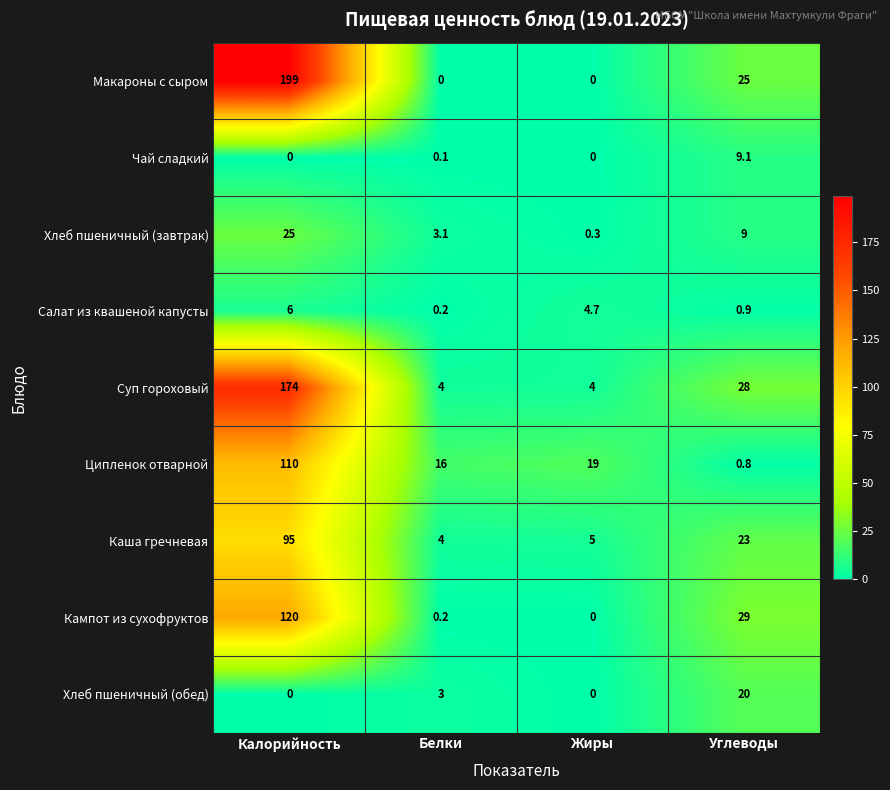

The Хлеб пшеничный (завтрак) series shows 15.4 at Калорийность. True or false?

False